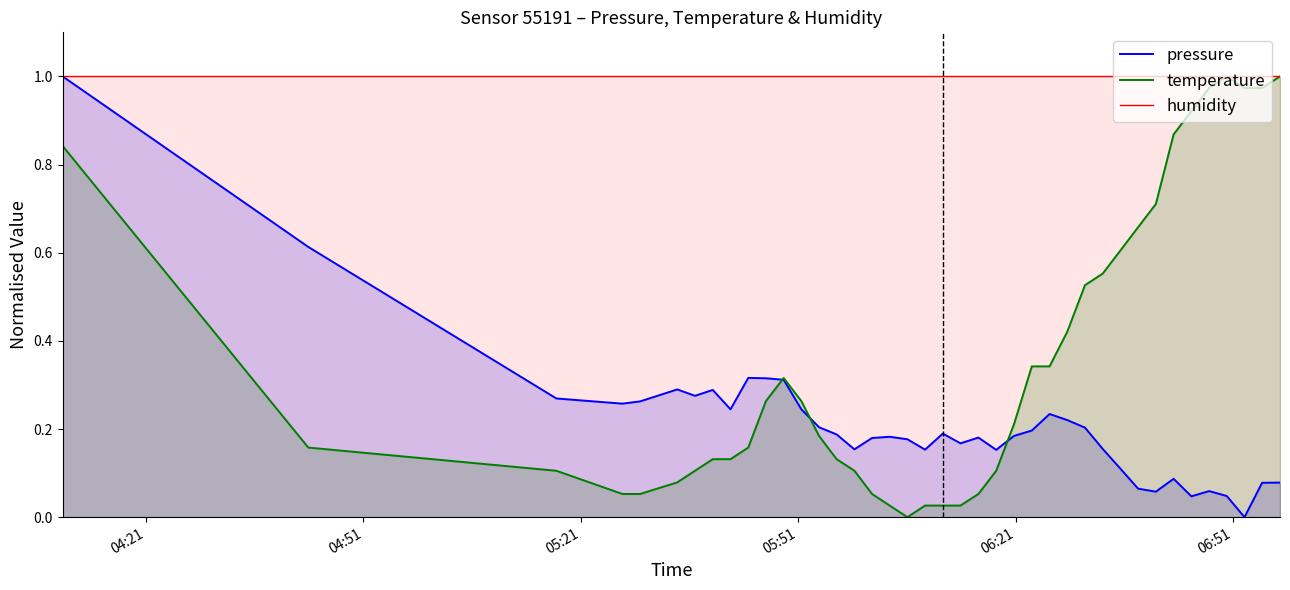

Rank the series by their average value, from lowest to highest.

pressure, temperature, humidity